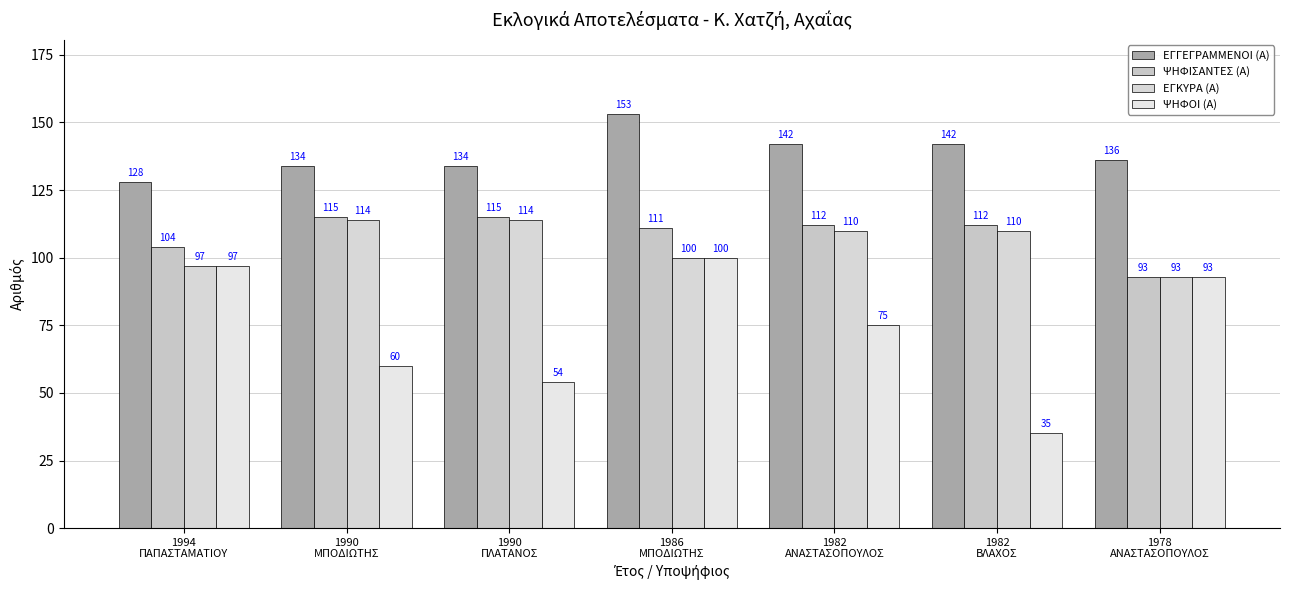

At which label does ΨΗΦΙΣΑΝΤΕΣ (Α) reach its minimum?

1978
ΑΝΑΣΤΑΣΟΠΟΥΛΟΣ